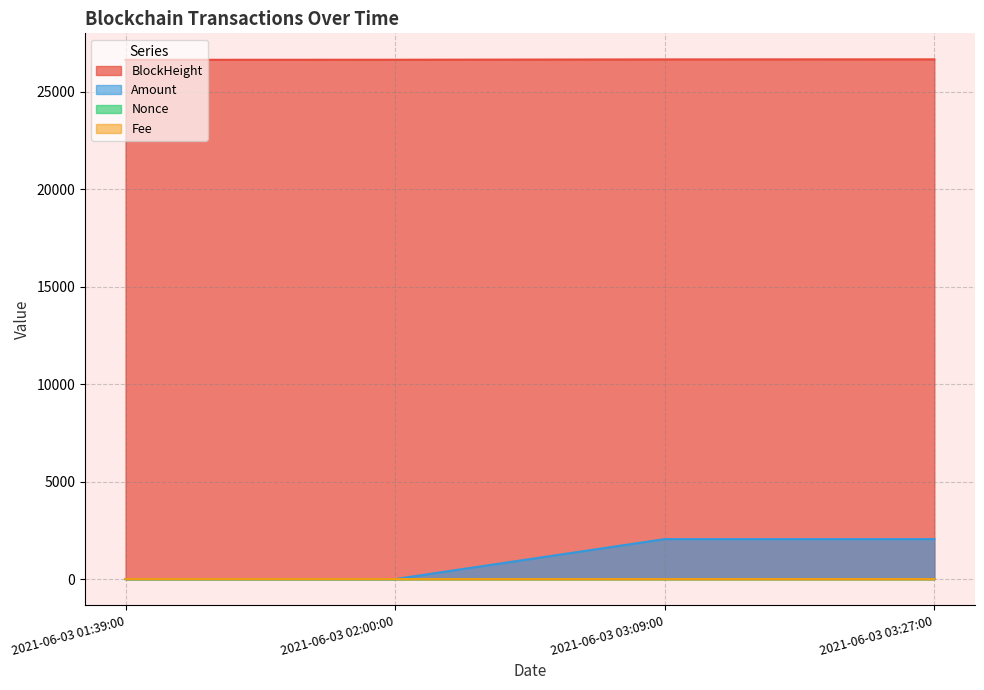

How many data points in Amount are above 2052?

2